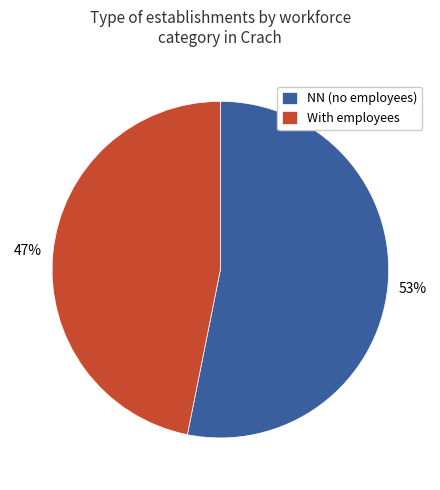

Is the sum of NN (no employees) and With employees greater than half?

Yes